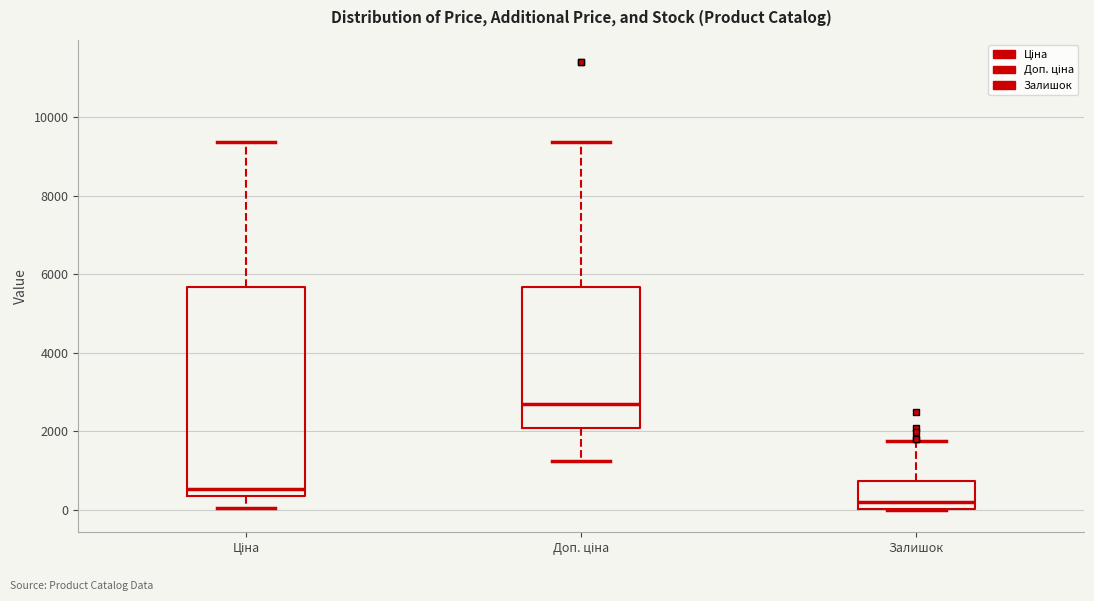

Reading left to right, transcribe this box plot: for each box, give where its median line is, the range the box spans, and where its two whiskers end, as read against the y-axis. The values are not printed on the chart, so give them approximately, as read against the axis.

Ціна: median 600, box 400 to 5600, whiskers 0 to 9400
Доп. ціна: median 2800, box 2000 to 5600, whiskers 1200 to 9400
Залишок: median 200, box 0 to 800, whiskers 0 to 1800